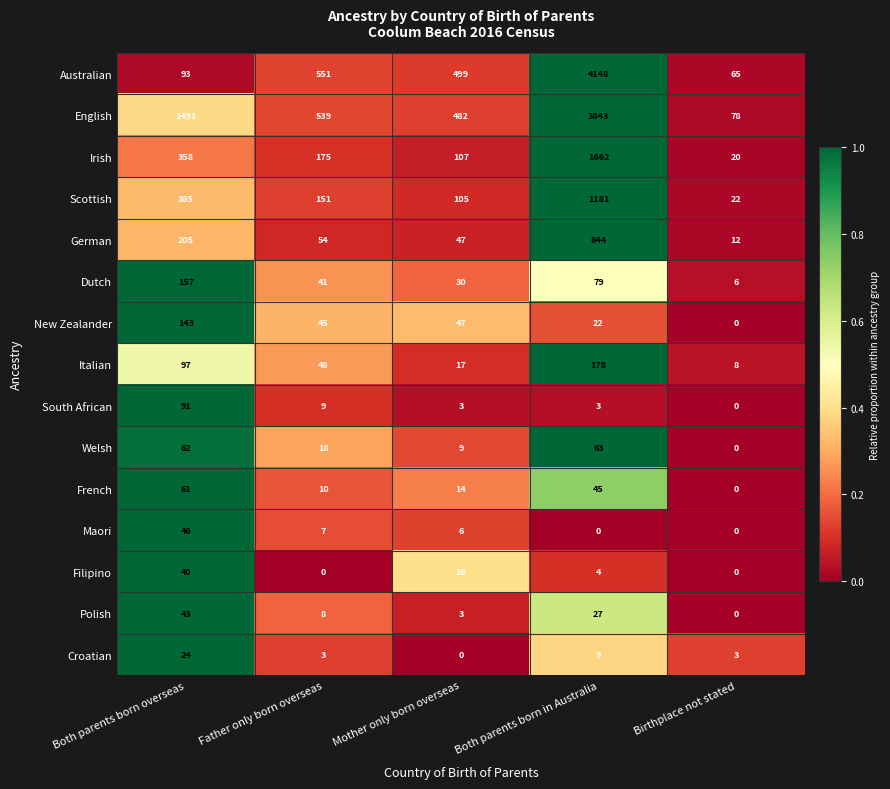

At which category is the sum across all series the highest?

Both parents born in Australia